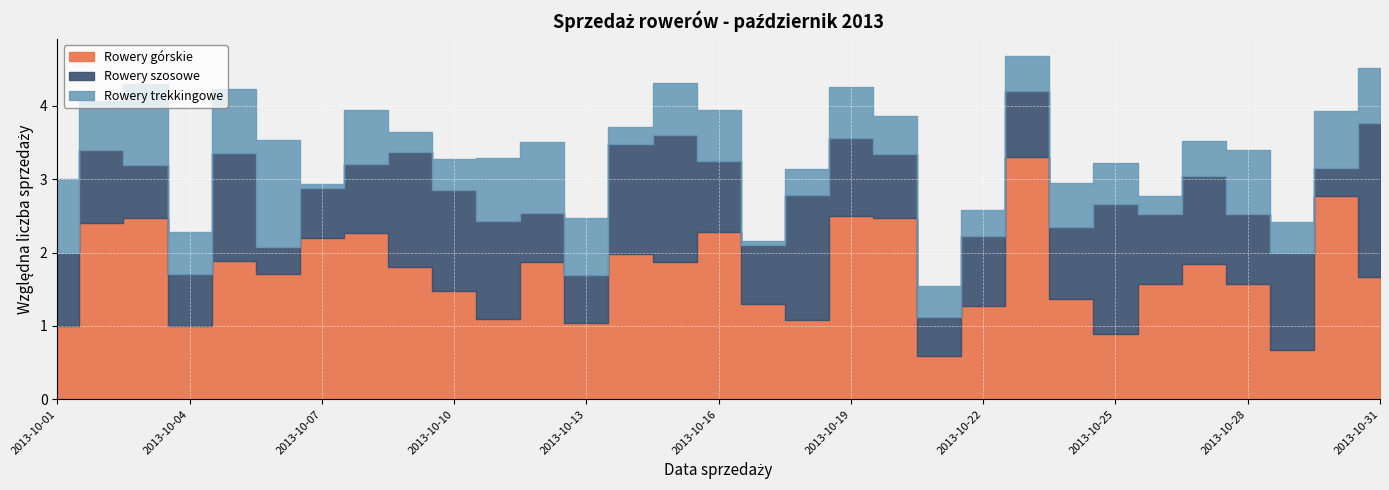

Between 2013-10-03 and 2013-10-07, which series saw the biggest shift?

Rowery trekkingowe